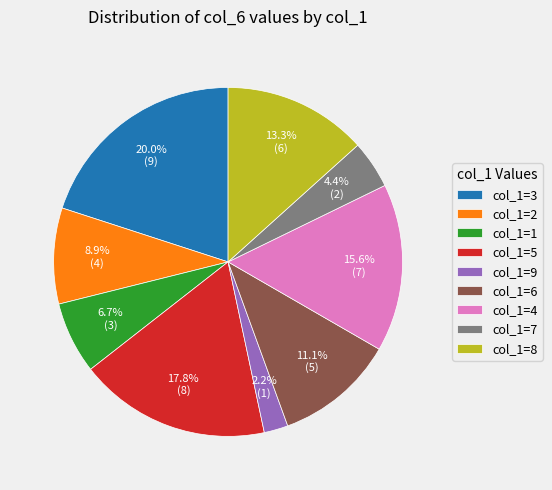

What is the ratio of the value at col_1=2 to the value at col_1=7?

2.0